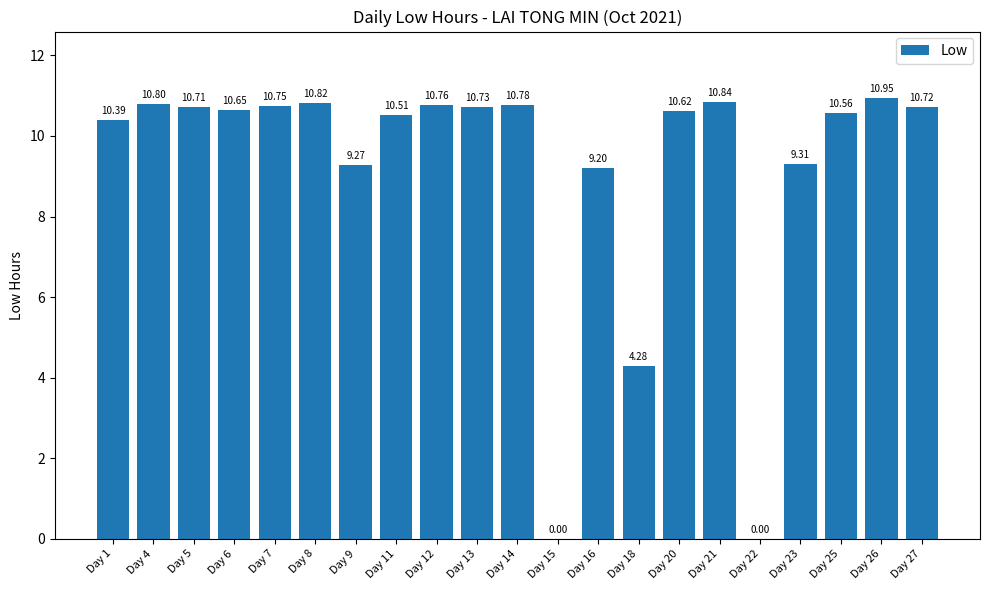

What is the sum of all values?

192.7